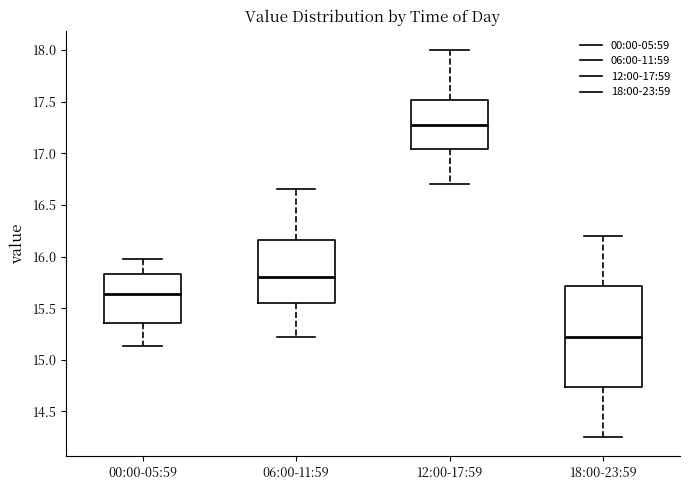

Reading left to right, transcribe this box plot: for each box, give where its median line is, the range the box spans, and where its two whiskers end, as read against the y-axis. The values are not printed on the chart, so give them approximately, as read against the axis.

00:00-05:59: median 15.65, box 15.35 to 15.85, whiskers 15.15 to 16.00
06:00-11:59: median 15.80, box 15.55 to 16.15, whiskers 15.20 to 16.65
12:00-17:59: median 17.30, box 17.05 to 17.50, whiskers 16.70 to 18.00
18:00-23:59: median 15.25, box 14.75 to 15.70, whiskers 14.25 to 16.20